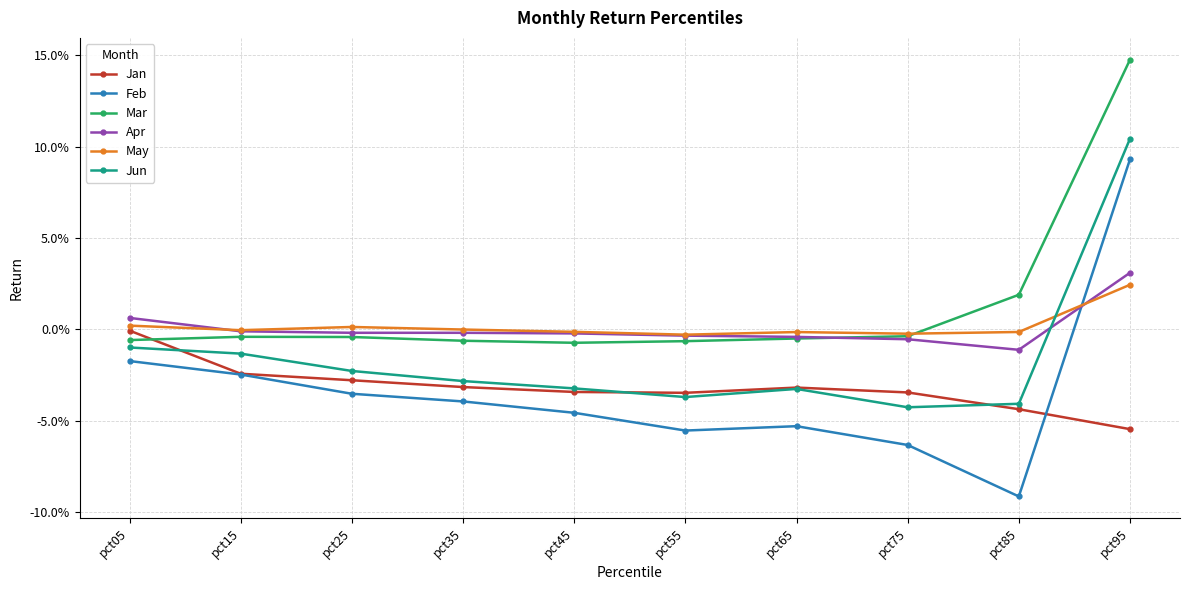

Is this an area chart (filled region under the line)?

No